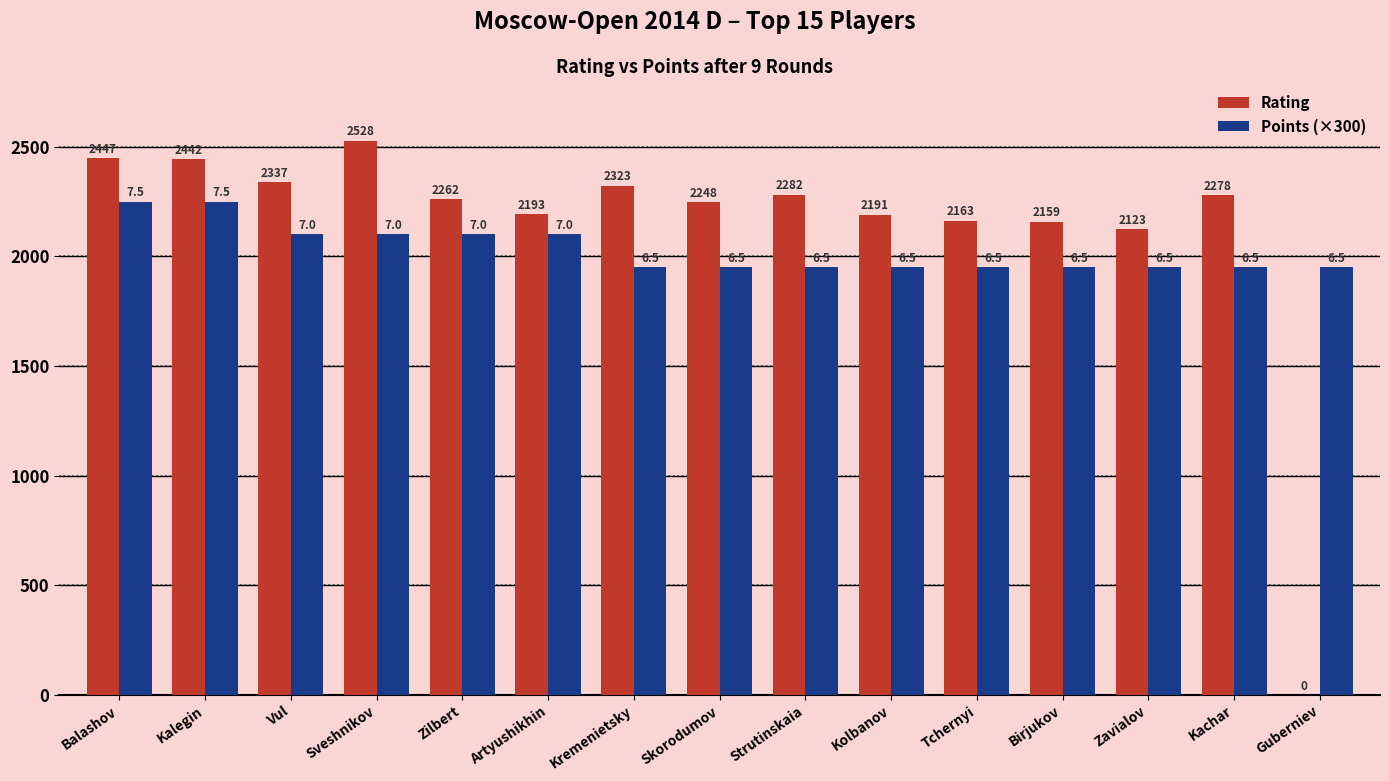

What is the greatest value displayed?

2528